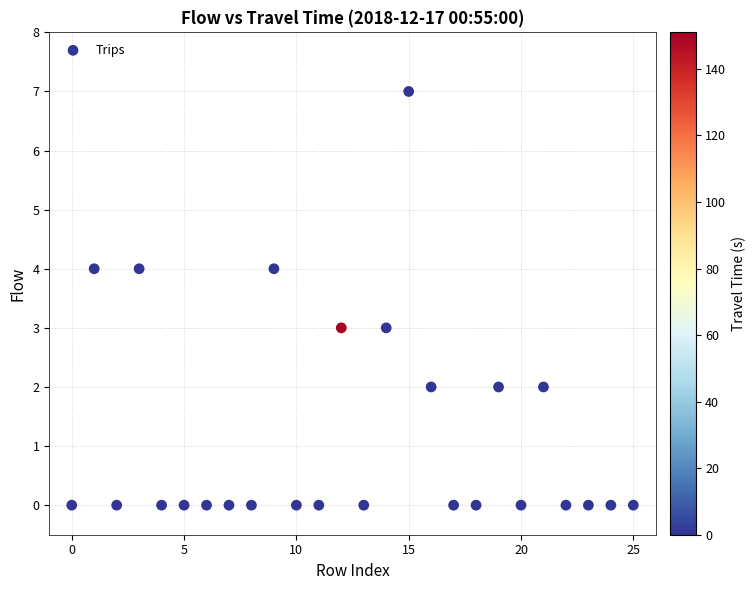

What is the range of Y values (max minus min)?

7